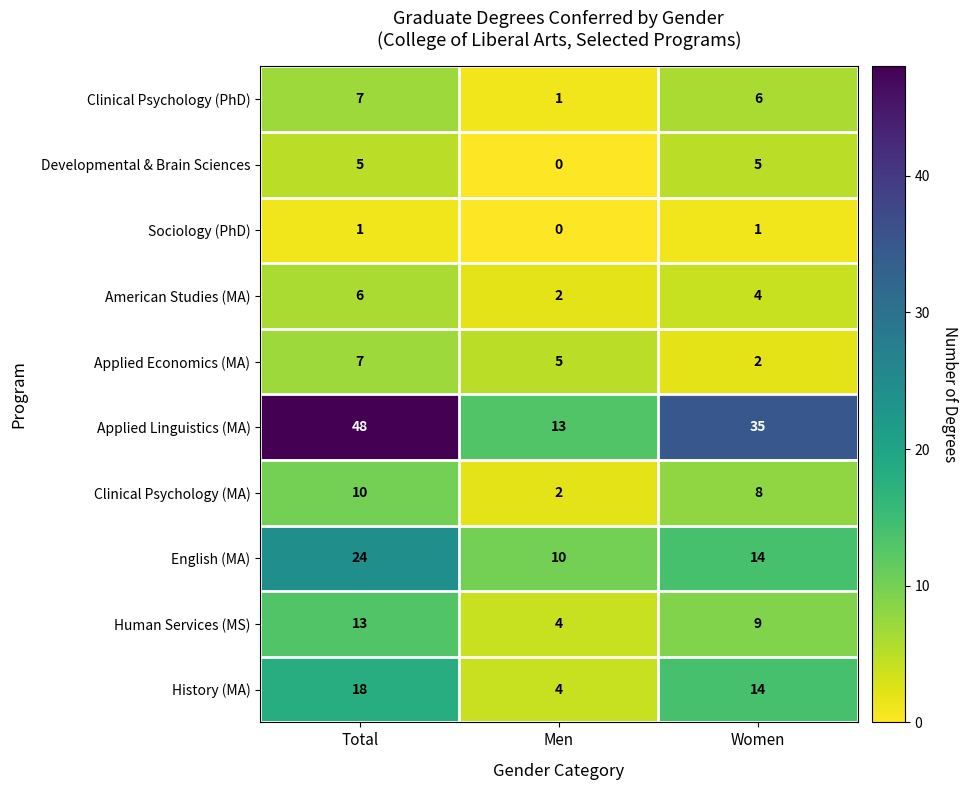

What is the difference between the second highest and minimum values in the Clinical Psychology (PhD) series?

5